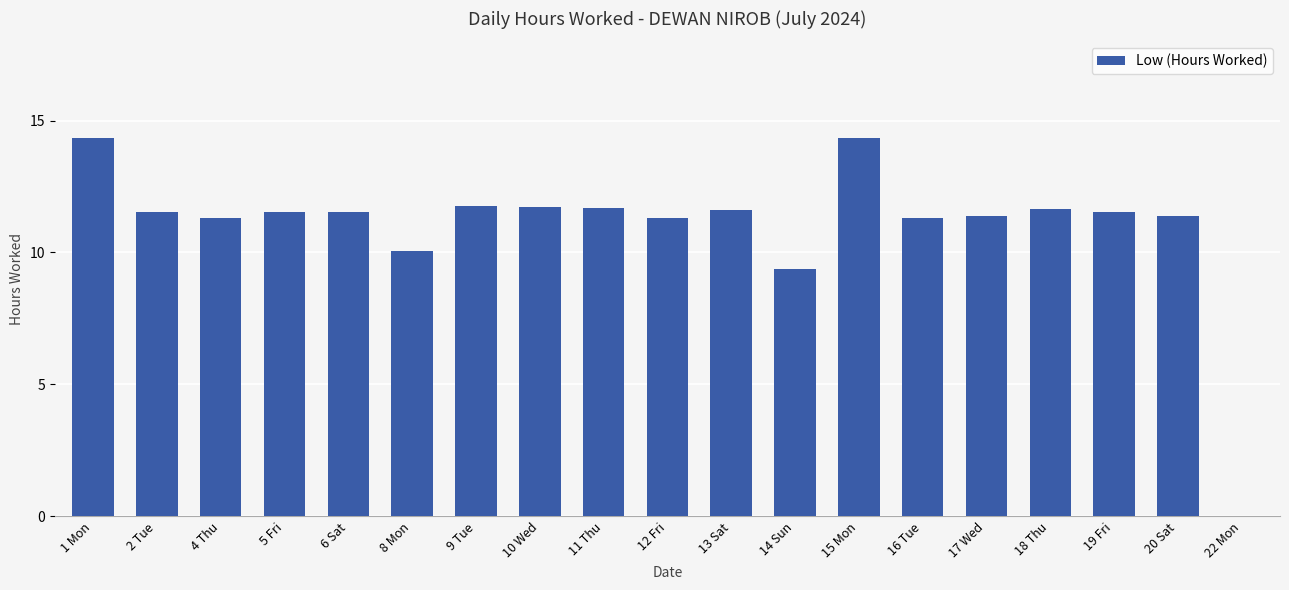

Approximately how many times larger is the value at 15 Mon compared to 16 Tue?

1.3